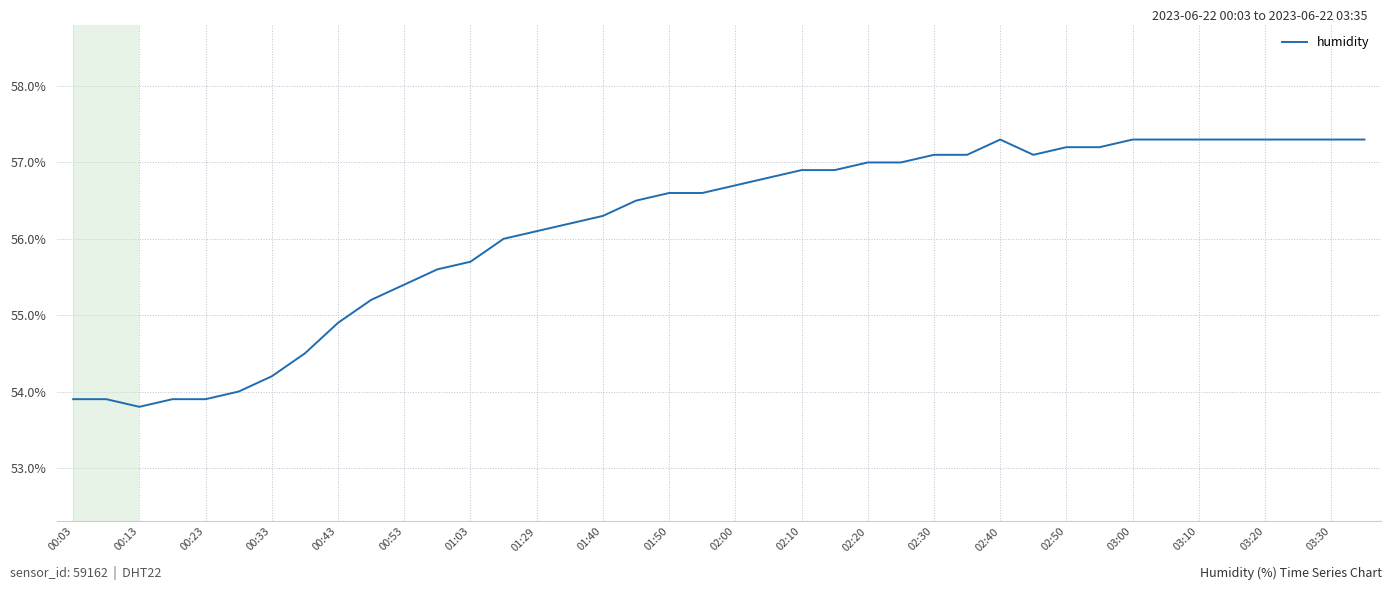

What is the greatest value displayed?

57.3